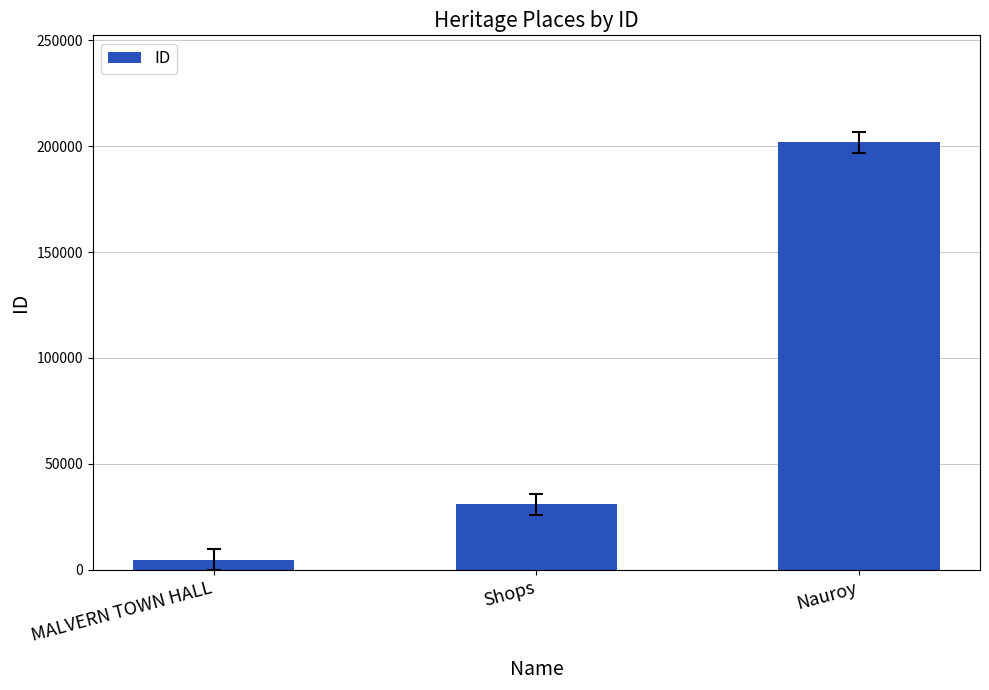

The value at Nauroy is 347102. True or false?

False